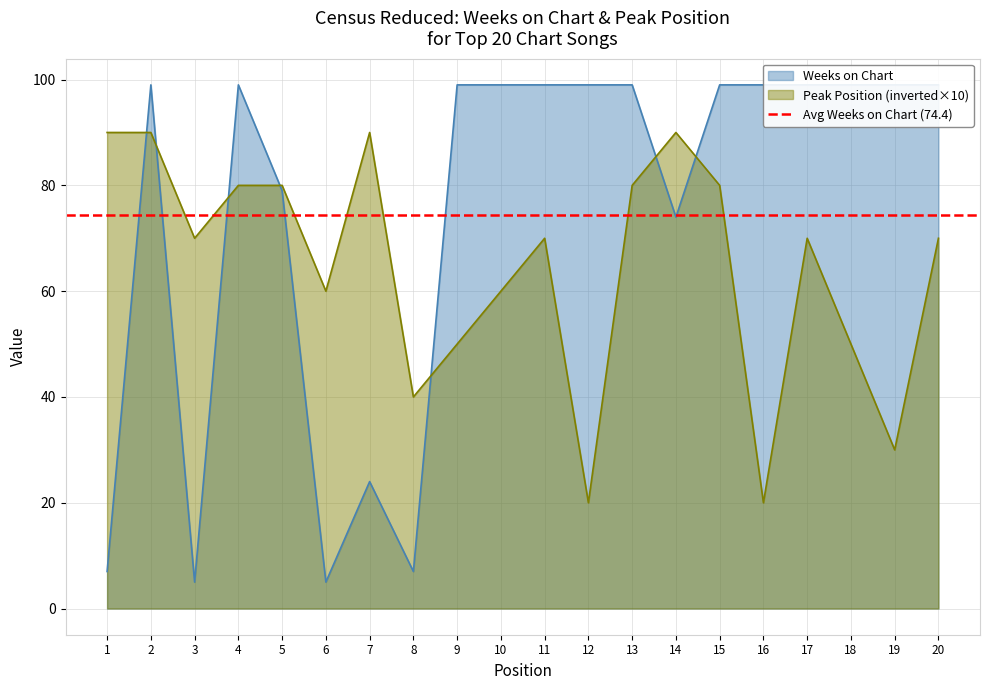

How many times do Peak Position and Weeks on Chart cross each other?

7